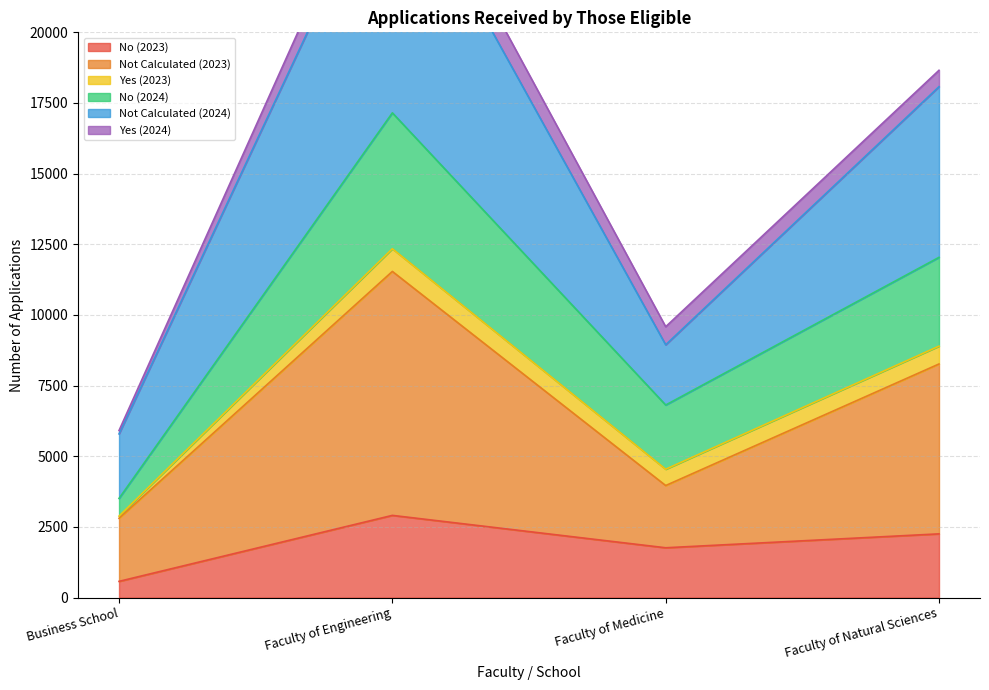

True or false: Not Calculated (2024) has more than 0 interior local peaks.

True